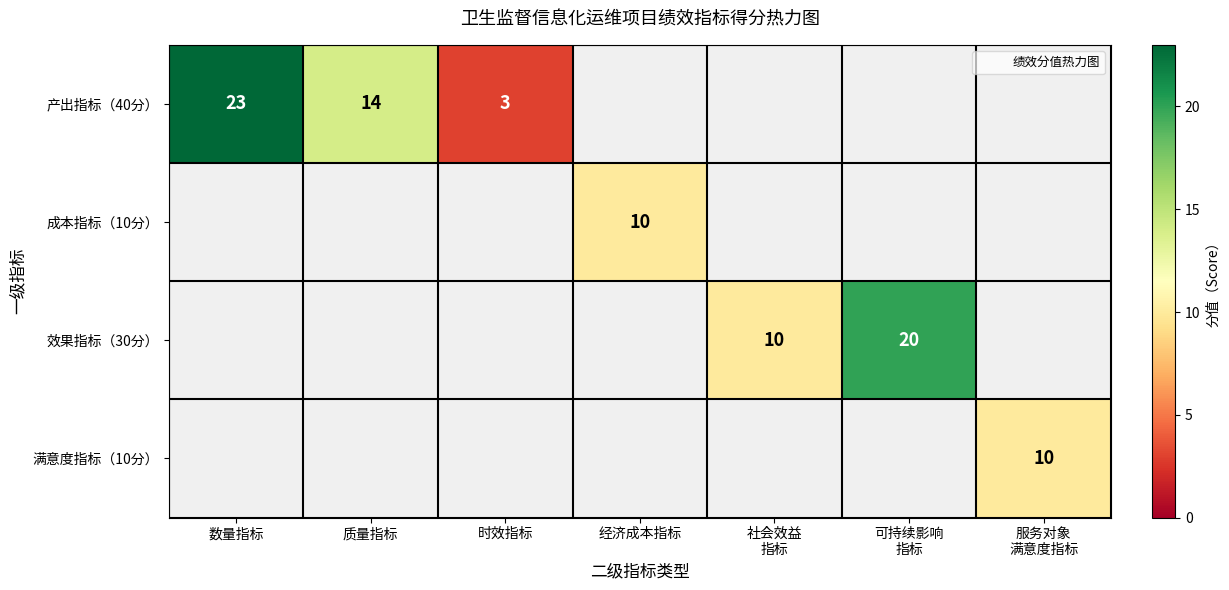

Which category has the highest value in the 产出指标（40分） series?

数量指标